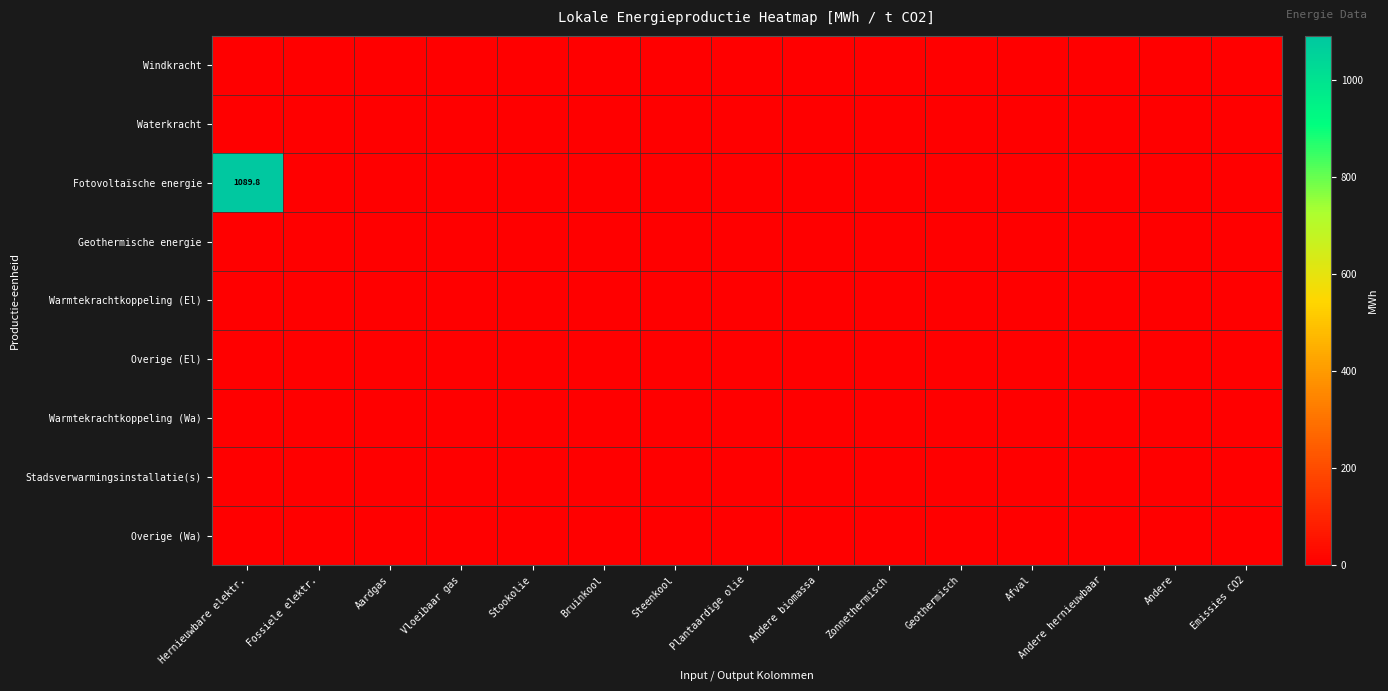

Is it true that Waterkracht equals 0.0 at Plantaardige olie?

True